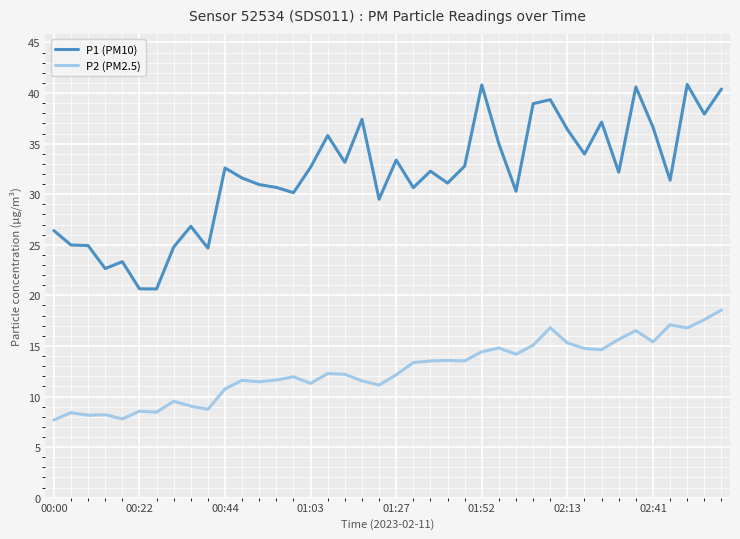

How many categories are shown in the chart?

40